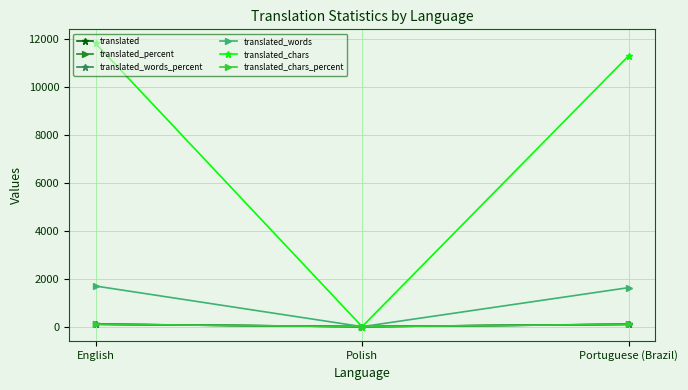

What is the greatest value displayed?

11799.0